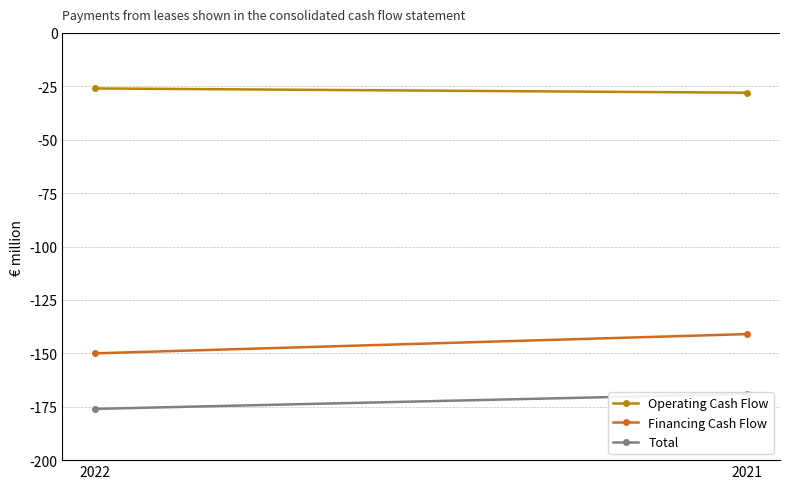

Between 2022 and 2021, which series saw the biggest shift?

Financing Cash Flow